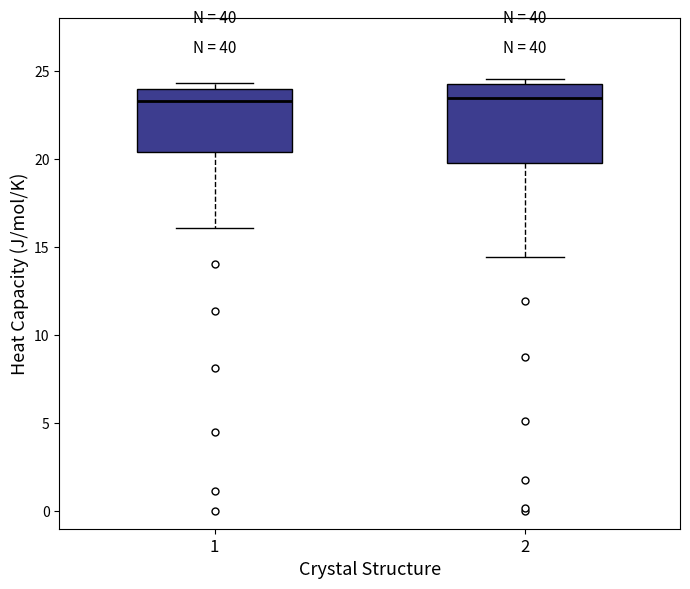

Where is the lower edge of the box at x = 1 on the y-axis? The values are not printed on the chart, so give them approximately, as read against the axis.

20.5